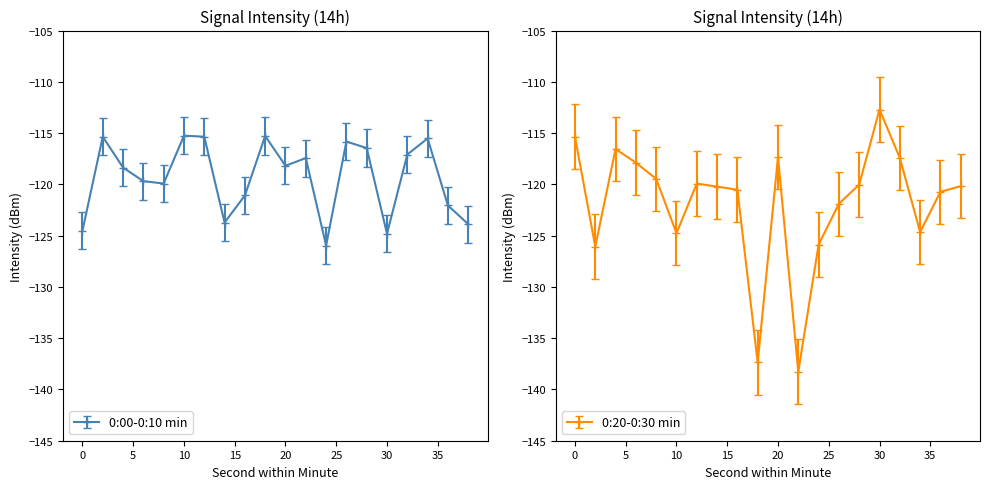

What is the sum of the 0:20-0:30 min values at 20 and 18?

-254.7